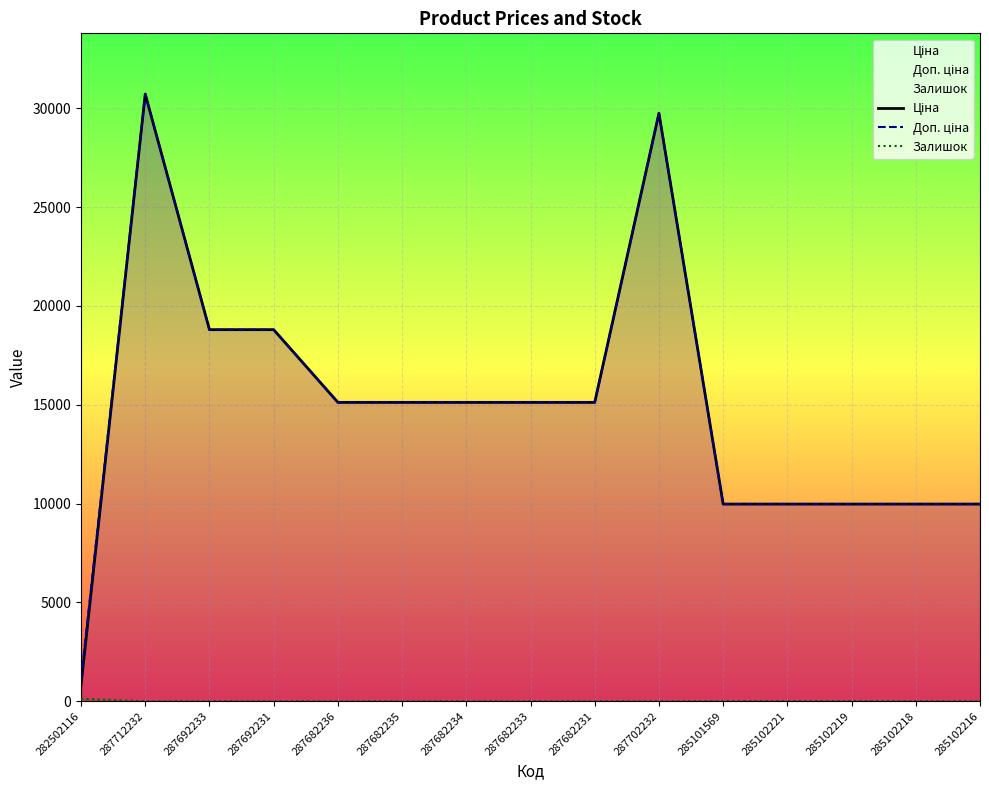

Reading left to right, list all the values displayed in this chart.

Ціна: 282502116=818.5	287712232=30717.1	287692233=18796.8	287692231=18796.8	287682236=15120.0	287682235=15120.0	287682234=15120.0	287682233=15120.0	287682231=15120.0	287702232=29747.2	285101569=9975.0	285102221=9975.0	285102219=9975.0	285102218=9975.0	285102216=9975.0
Доп. ціна: 282502116=1109.2	287712232=30717.1	287692233=18796.8	287692231=18796.8	287682236=15120.0	287682235=15120.0	287682234=15120.0	287682233=15120.0	287682231=15120.0	287702232=29747.2	285101569=9975.0	285102221=9975.0	285102219=9975.0	285102218=9975.0	285102216=9975.0
Залишок: 282502116=125.0	287712232=0.0	287692233=0.0	287692231=0.0	287682236=0.0	287682235=0.0	287682234=0.0	287682233=0.0	287682231=0.0	287702232=0.0	285101569=7.0	285102221=11.0	285102219=9.0	285102218=3.0	285102216=0.0